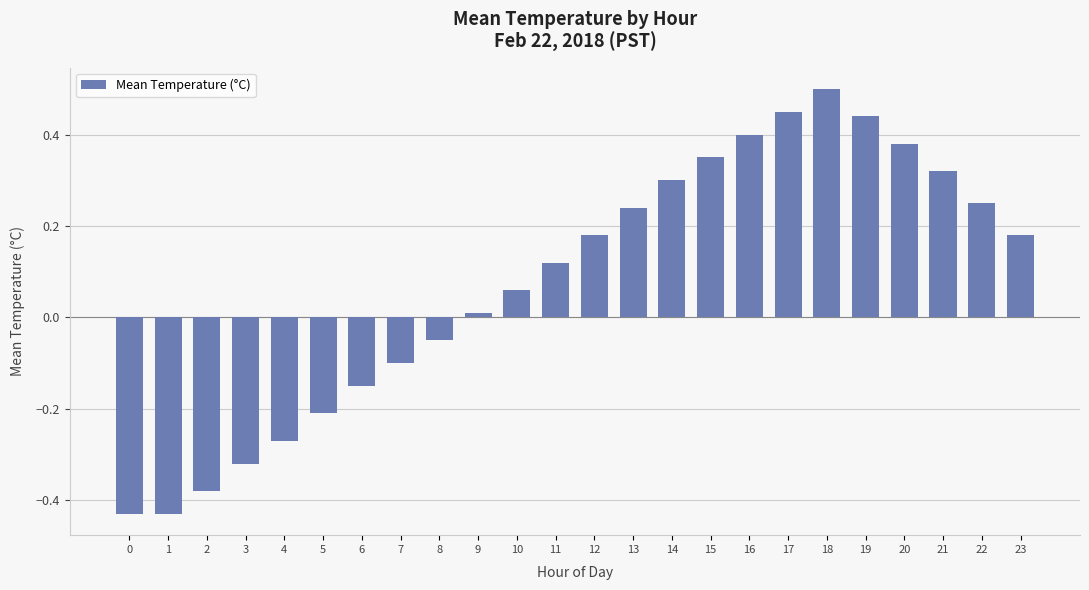

The value at 4 is -0.1. True or false?

False